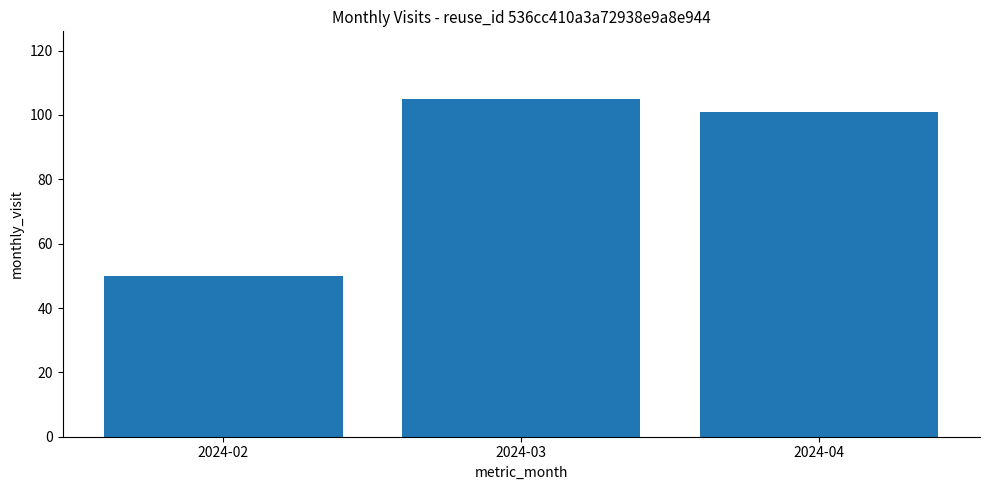

What is the greatest value displayed?

105